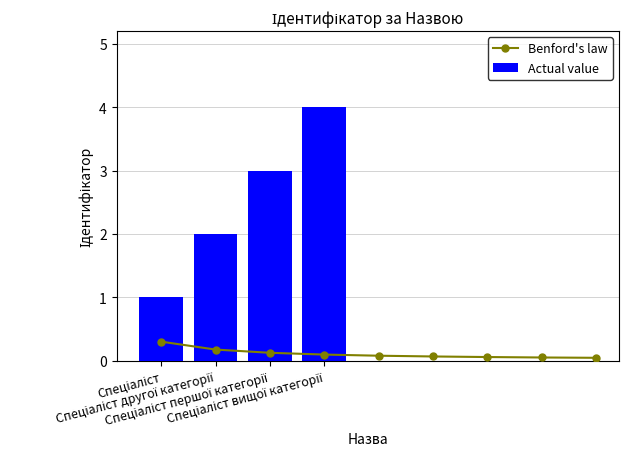

Does the chart contain any negative values?

No